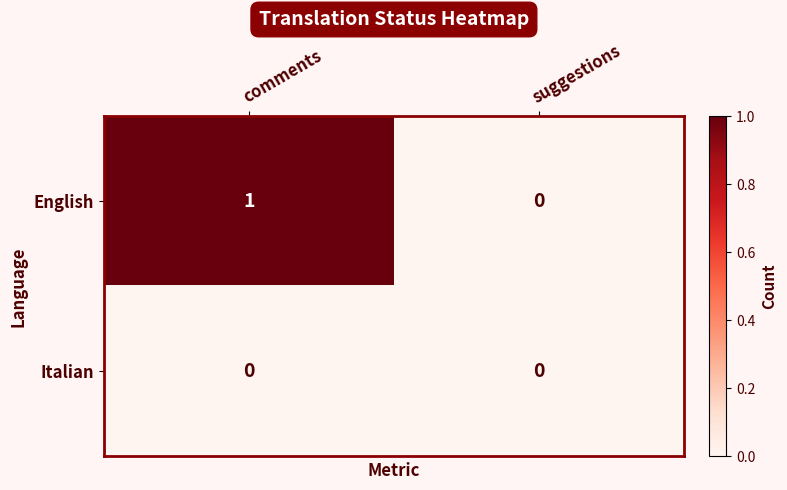

Is it true that Italian equals 0 at comments?

True